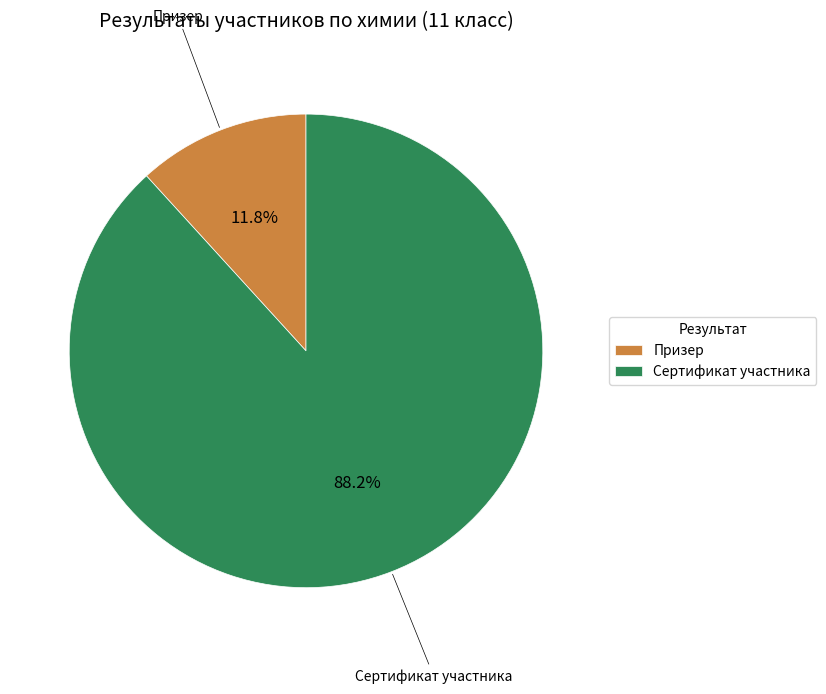

Is Сертификат участника the majority of the pie?

Yes